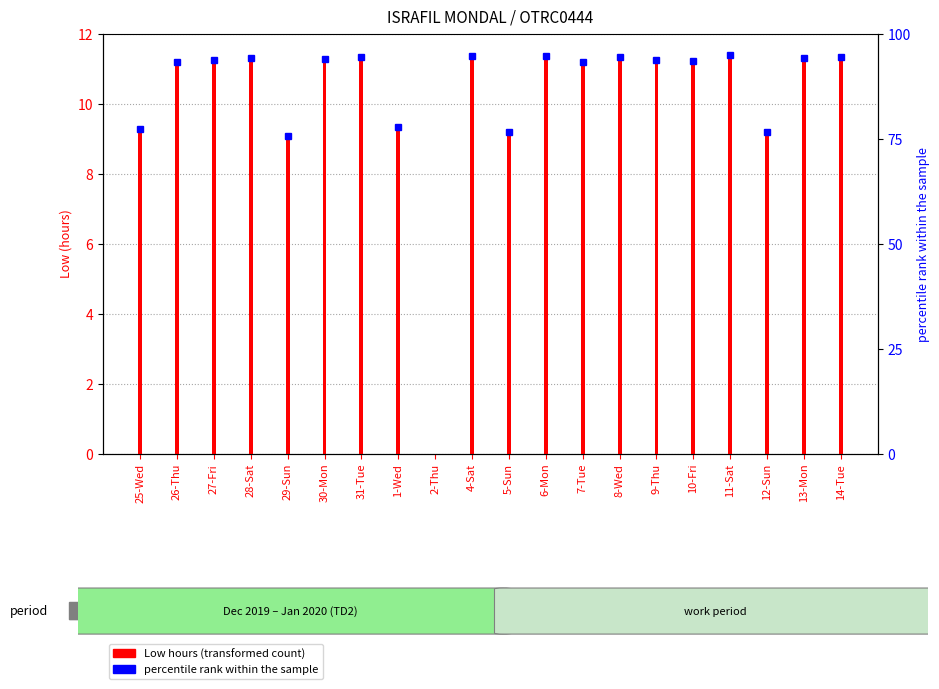

What is the approximate value at 31-Tue?

11.3